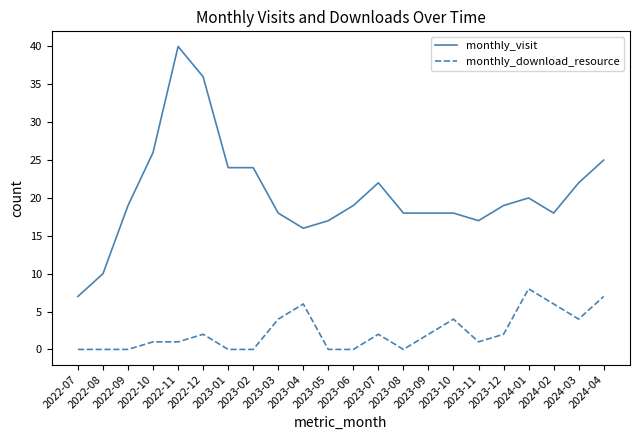

List the series in order of their overall mean, highest first.

monthly_visit, monthly_download_resource